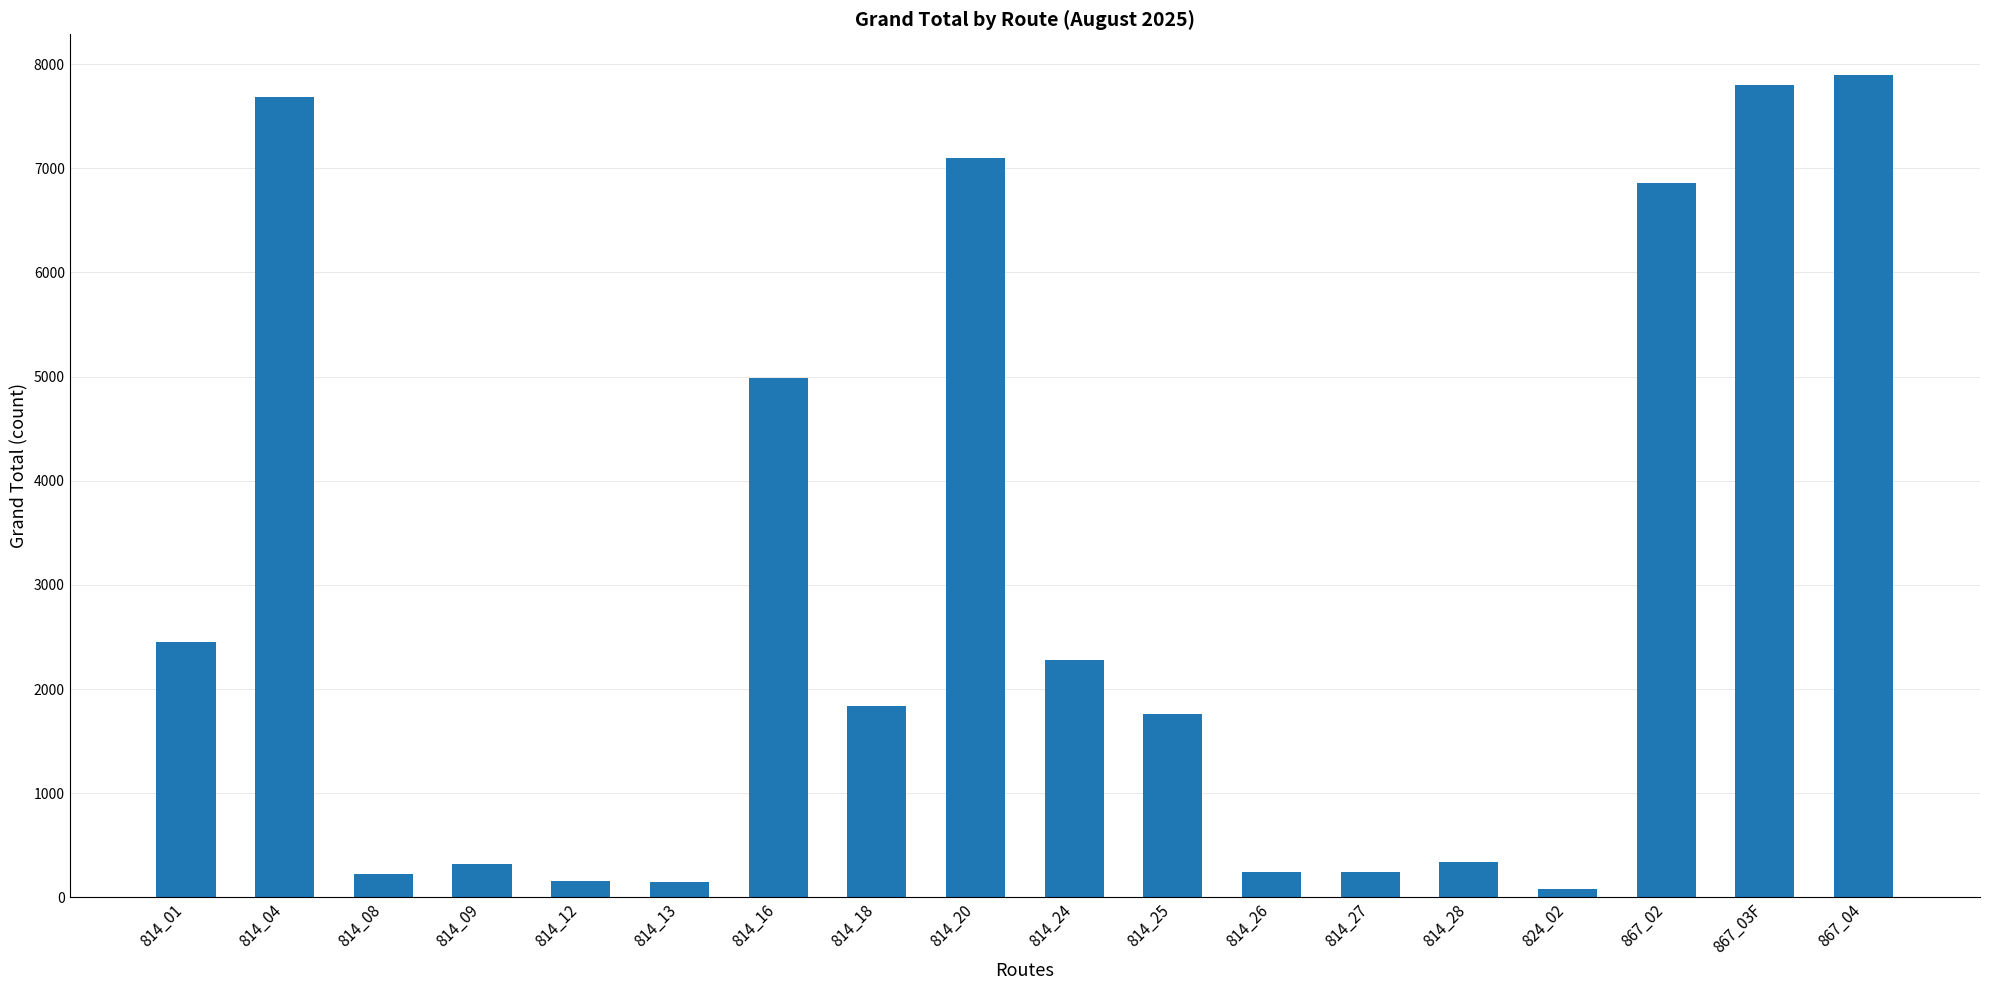

The chart shows a value of 82 at 814_28. True or false?

False